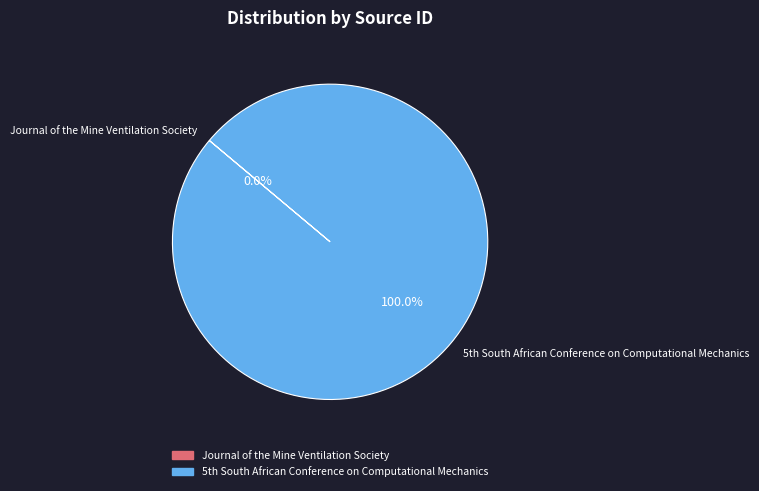

To the nearest percent, what is the average slice percentage?

50%